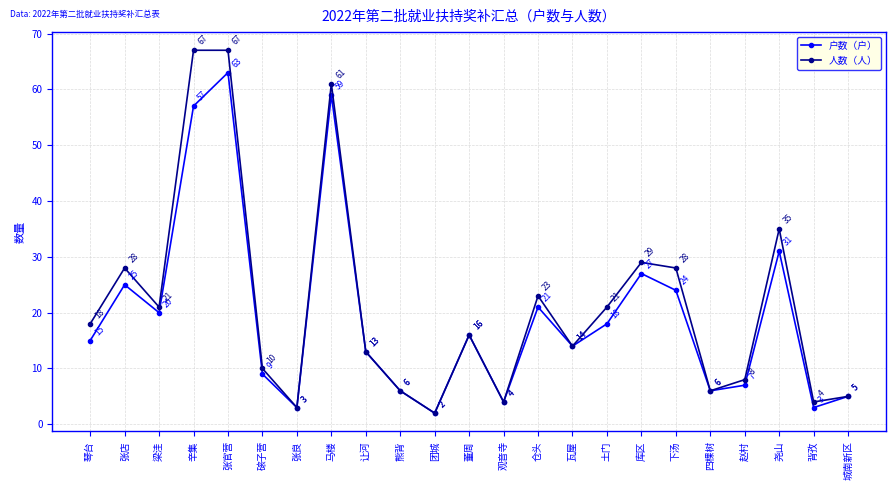

What is the minimum value for 人数（人）?

2